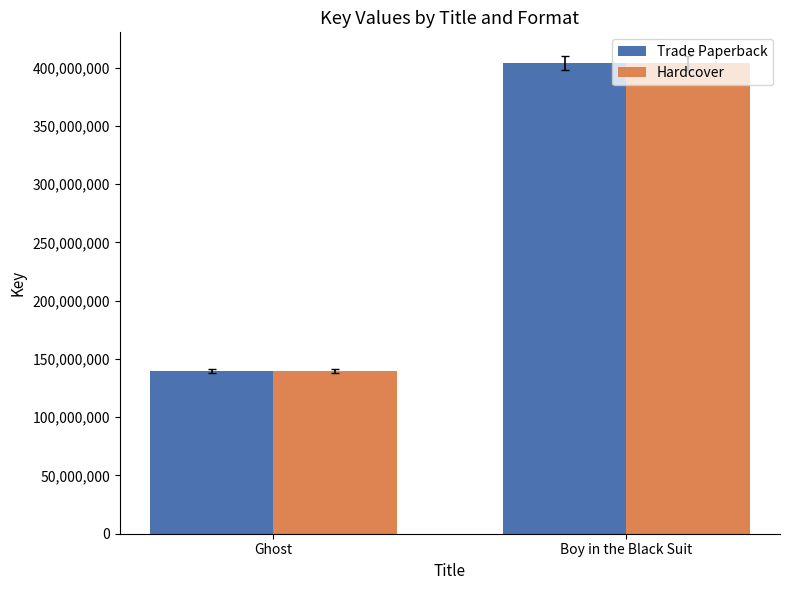

Count the Hardcover values in the range 139631199 to 403687606.

2